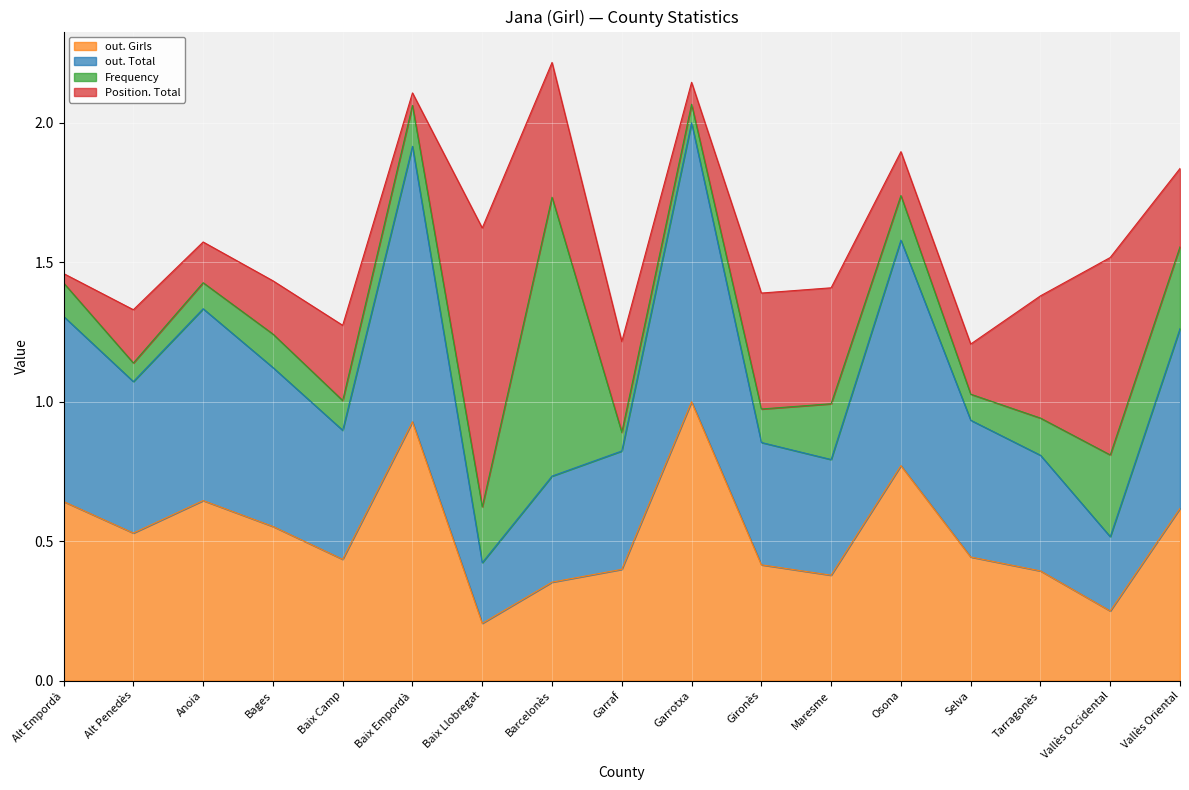

Is the value of out. Girls at Maresme greater than the value of out. Total at Vallès Oriental?

No